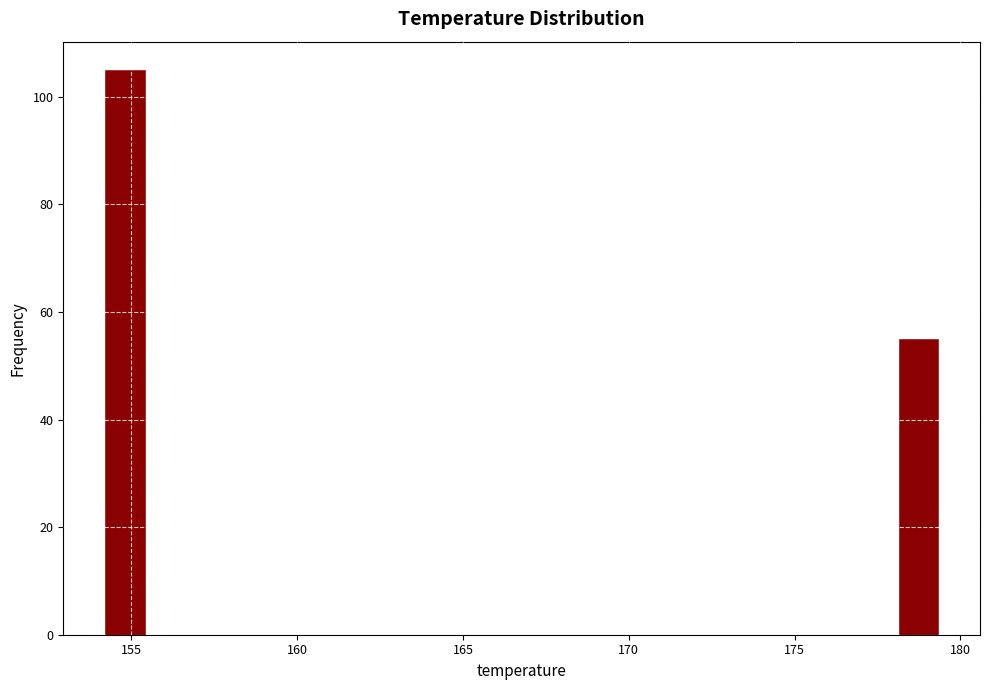

Read against the x-axis, roughly where is the centre of the tallest bar?

155.0